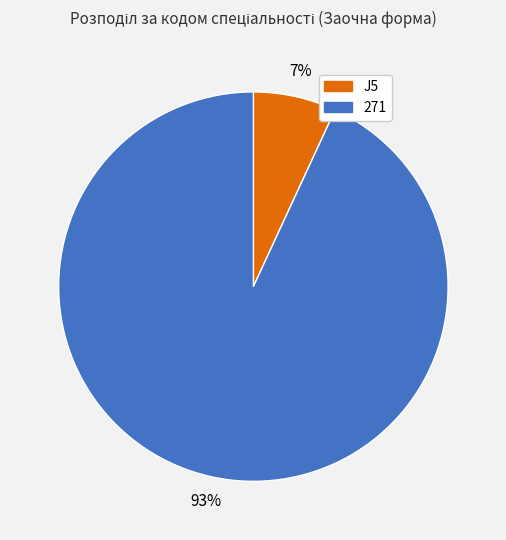

To the nearest percent, what is the difference between the largest and smallest slice percentages?

86%